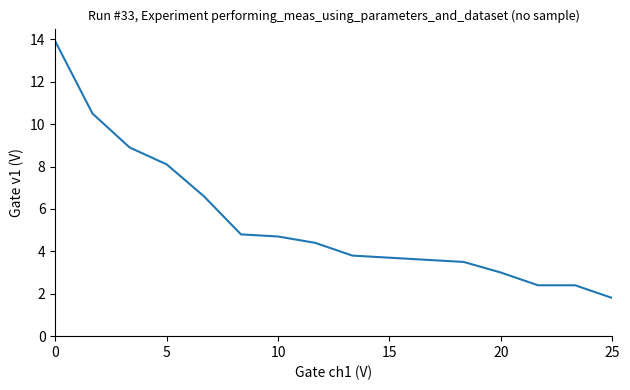

Does the chart display data point markers on the line(s)?

No